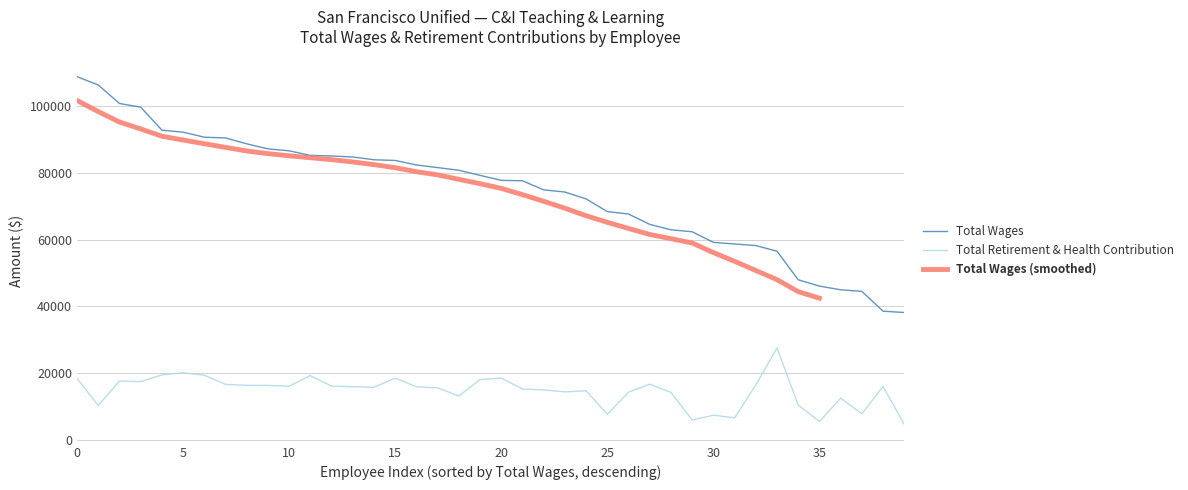

At how many categories does at least one series exceed 96100?

4